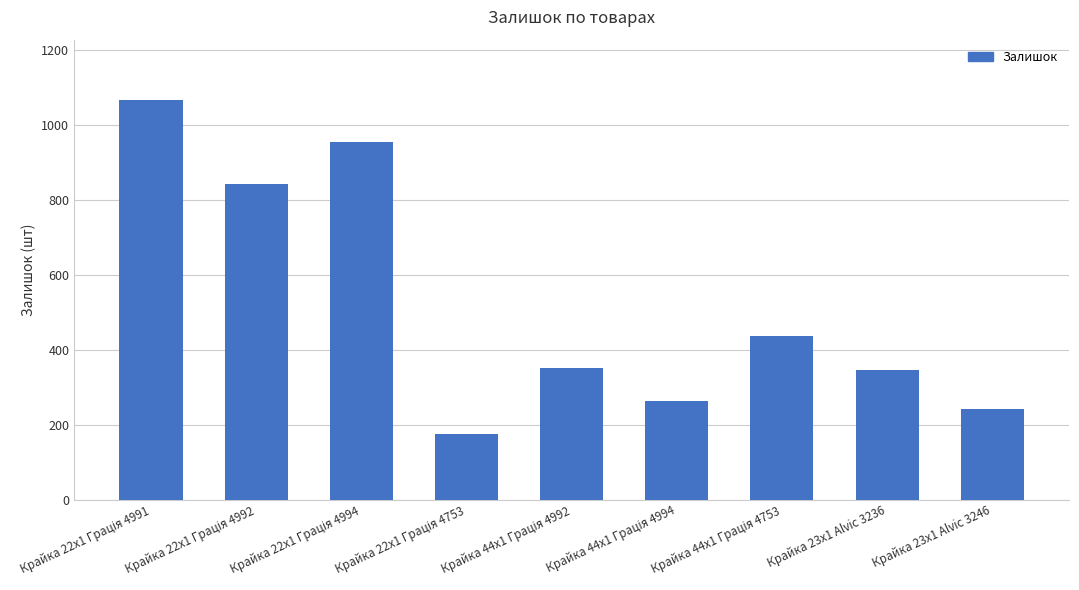

What is the average value?

520